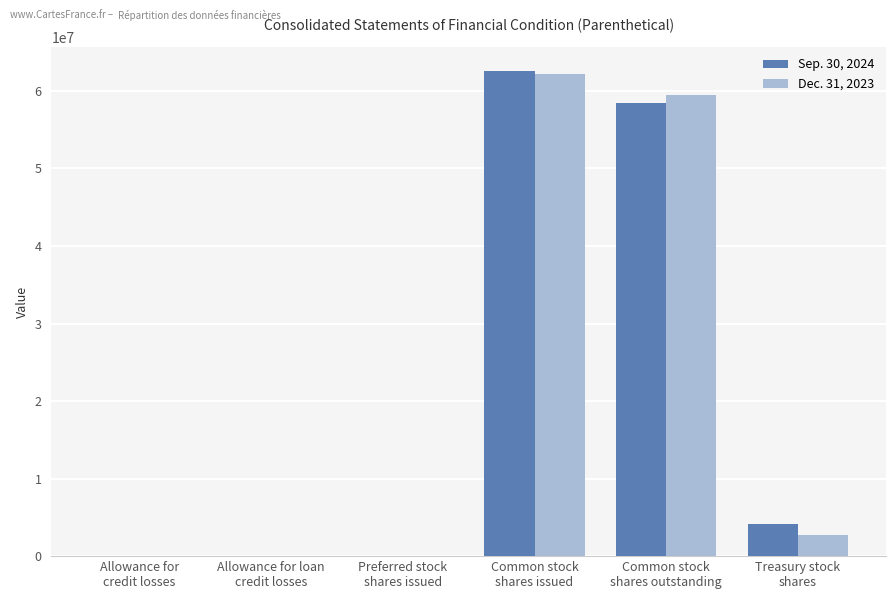

Which series has the widest spread of values?

Sep. 30, 2024